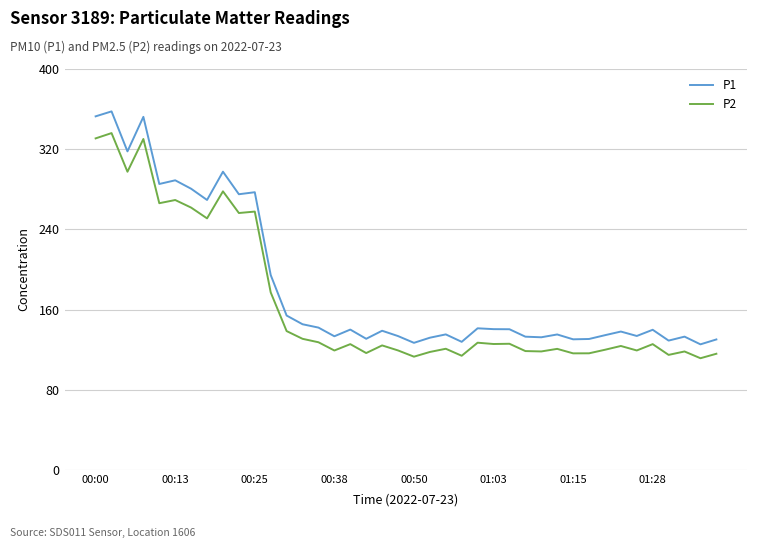

True or false: P2 and P1 intersect in this chart.

False